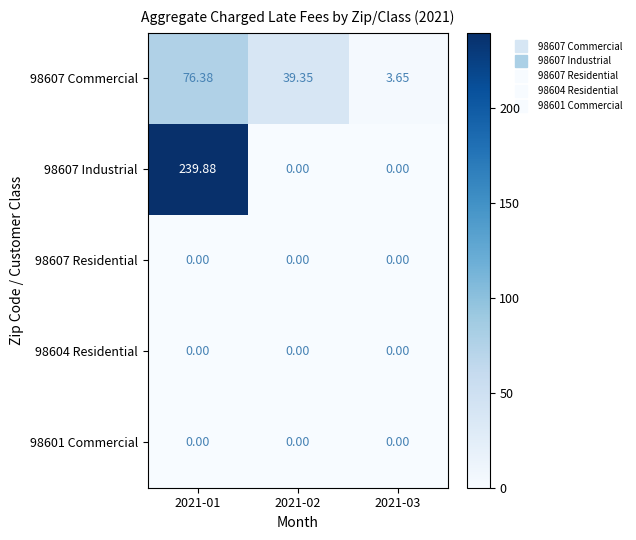

Which has a higher value, 2021-01 or 2021-03?

2021-01